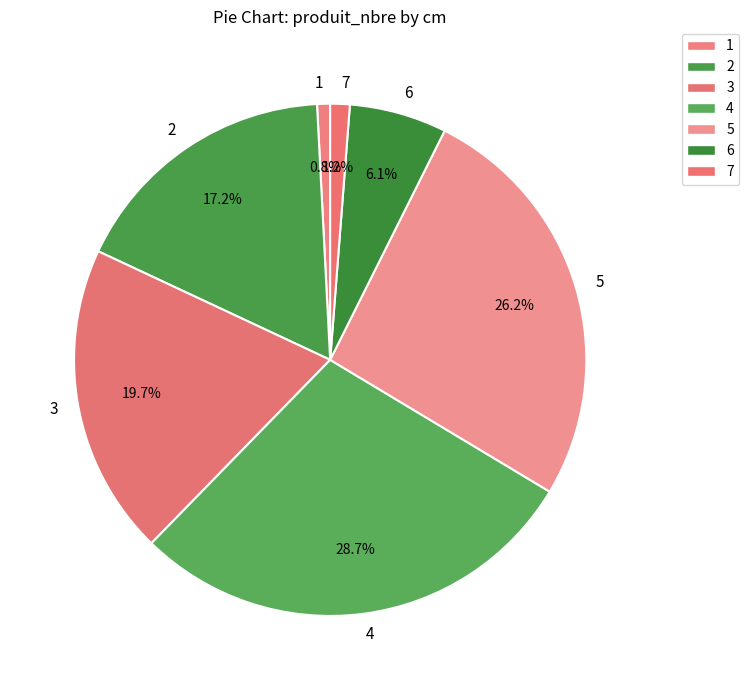

Is 1 the majority of the pie?

No